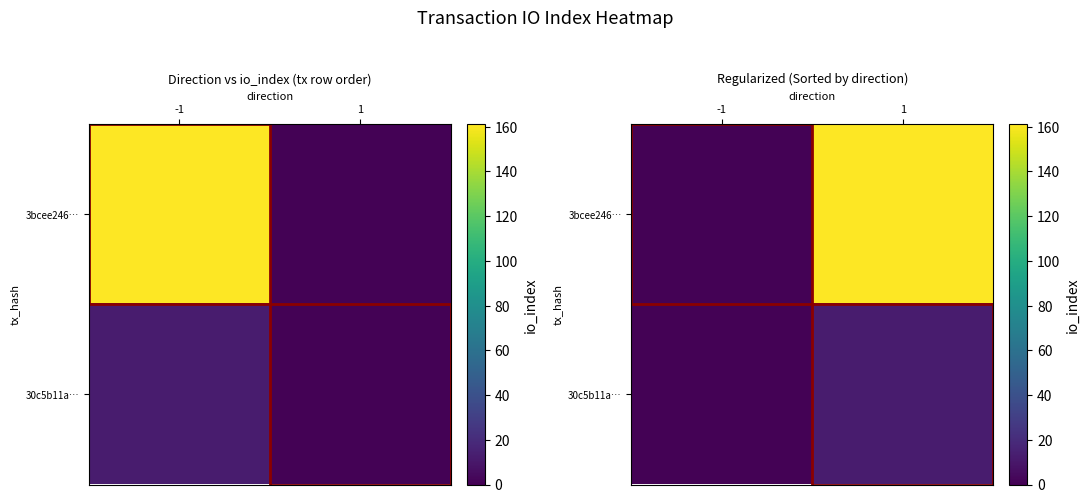

List the labels in order of 3bcee246… value, smallest first.

-1, 1